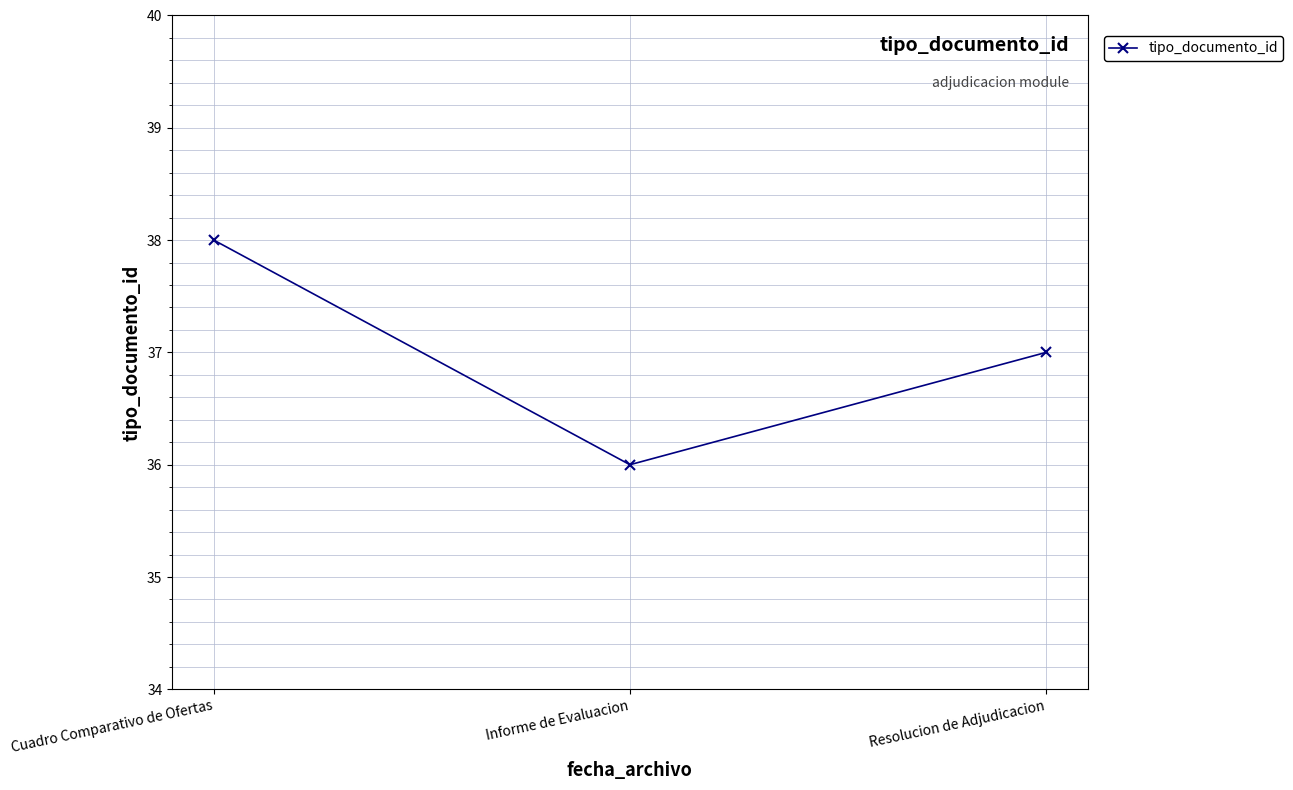

How many values are below 37?

1